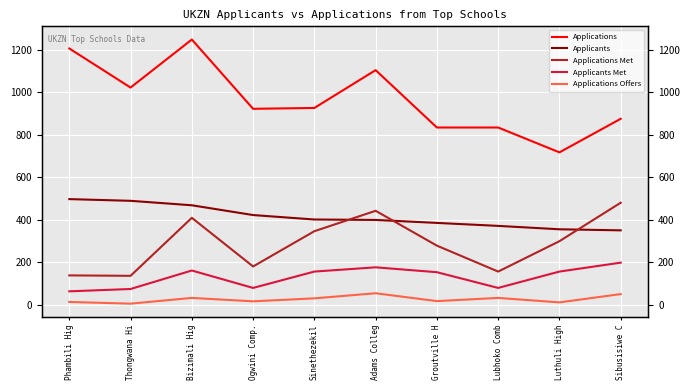

Which has a higher value, Groutville H or Sibusisiwe C?

Sibusisiwe C